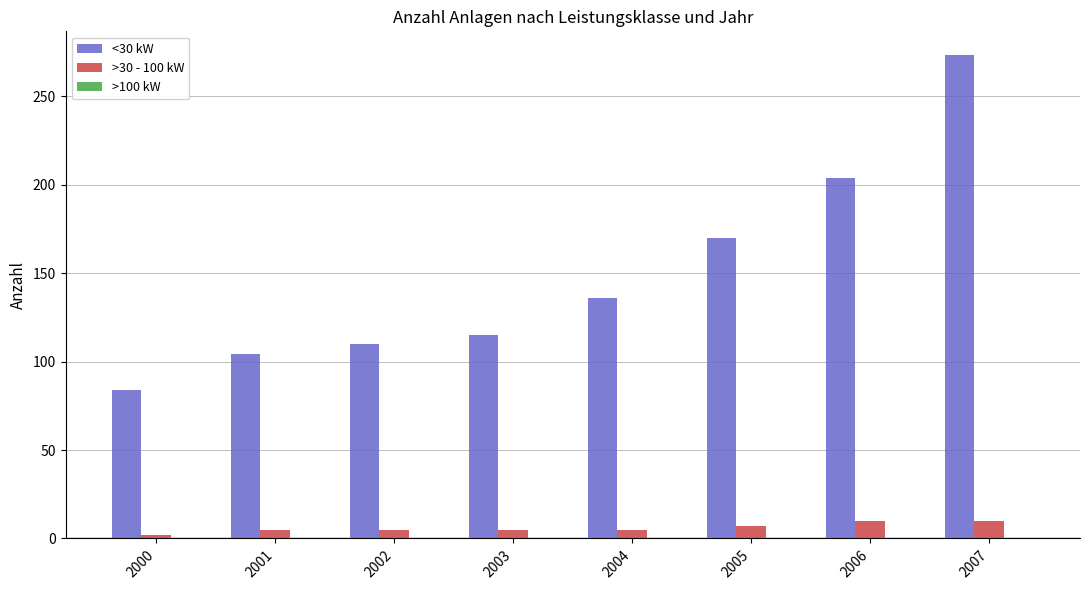

What is the average value of the <30 kW series?

150